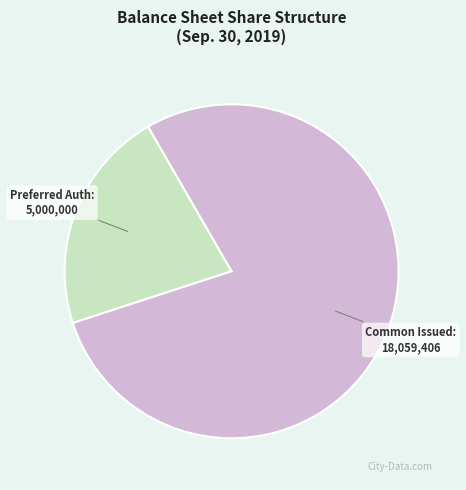

Does any single category account for the majority?

Yes